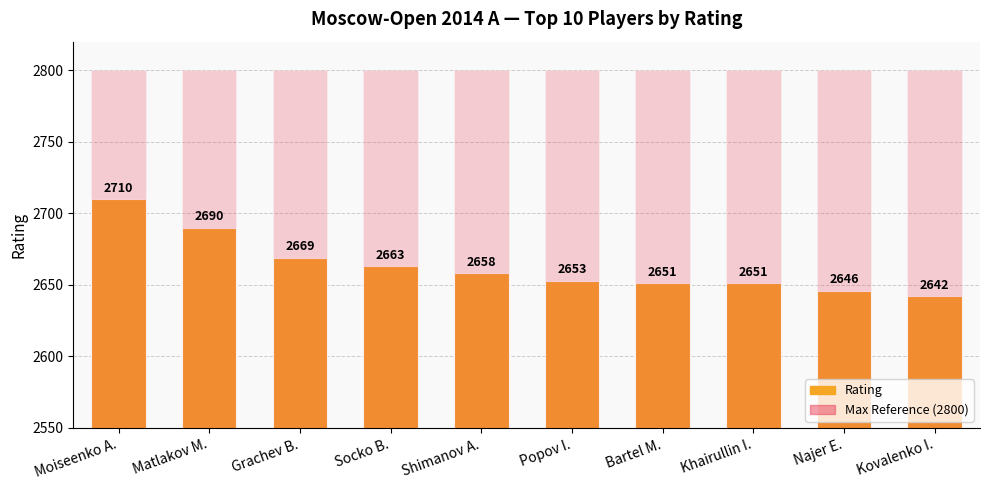

What is the label of the 6th bar from the left?

Popov I.